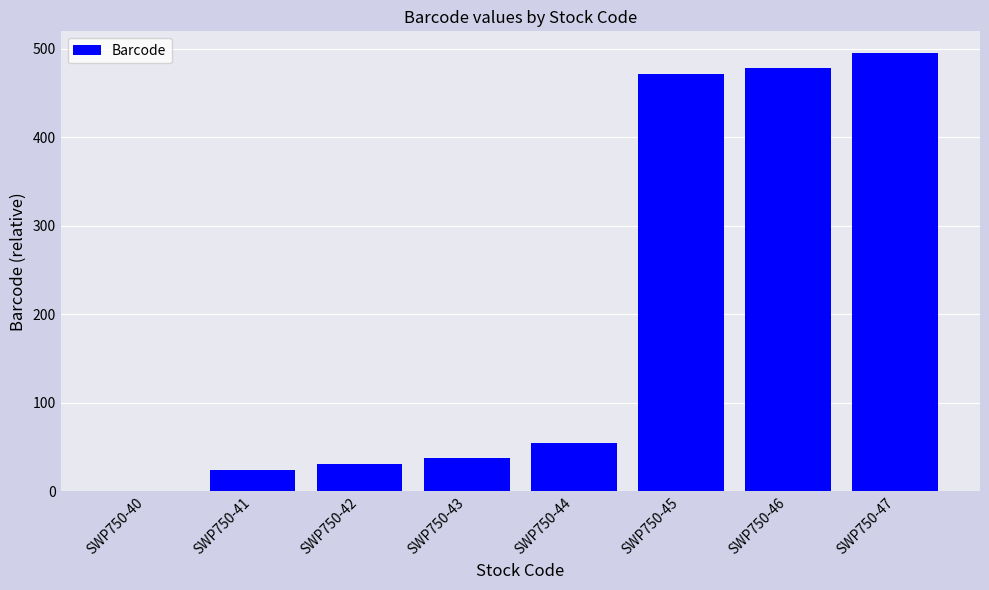

What is the sum of the values at SWP750-44 and SWP750-46?

533